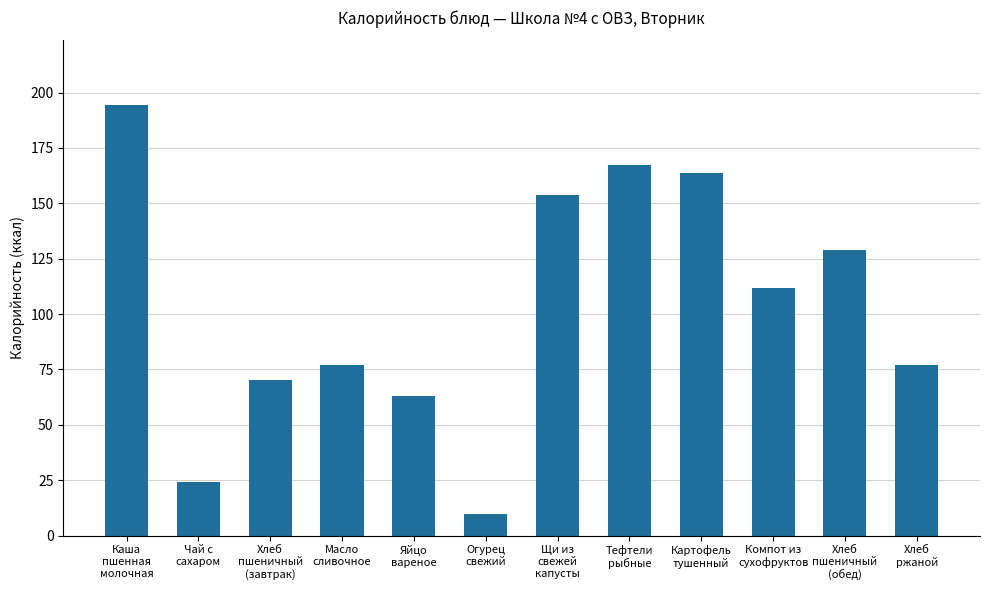

What is the label of the 12th bar from the right?

Каша
пшенная
молочная